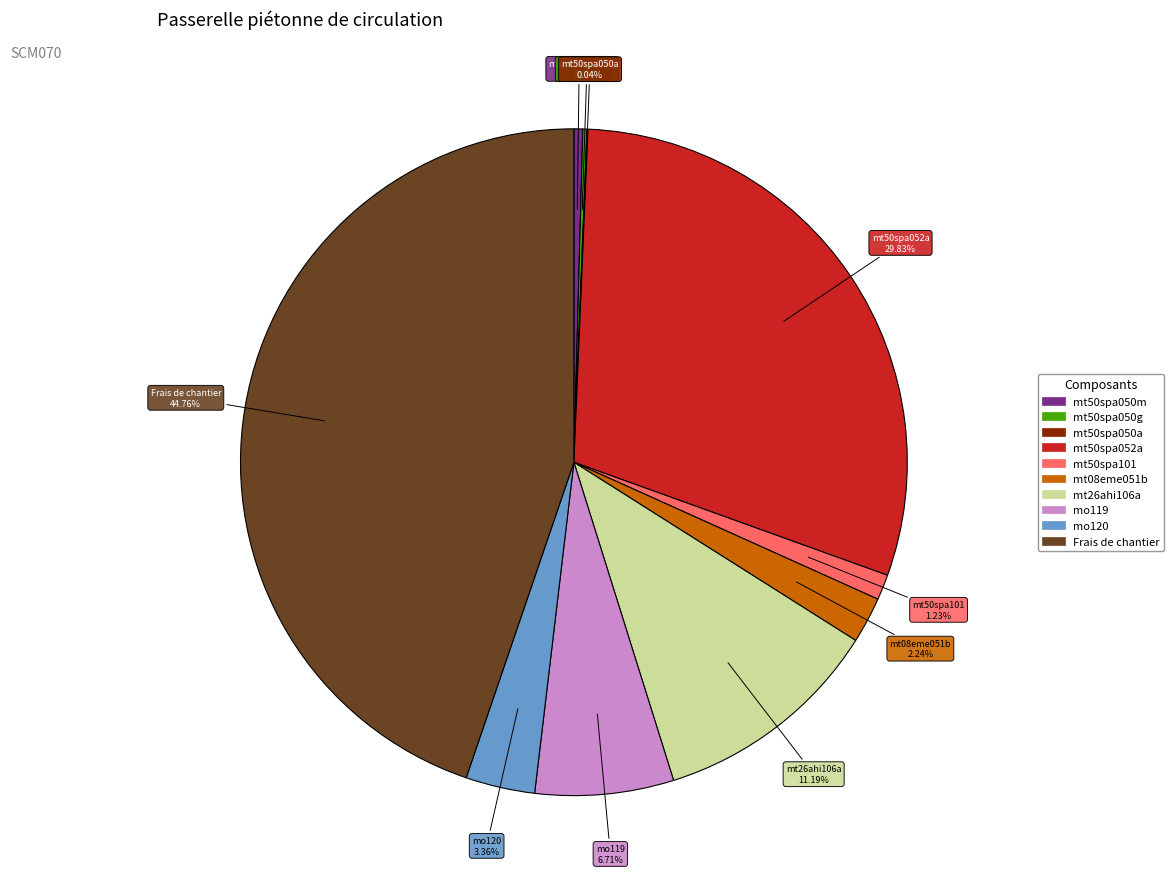

To the nearest percent, what is the difference between the mt50spa052a and mt50spa050m slice percentages?

29%